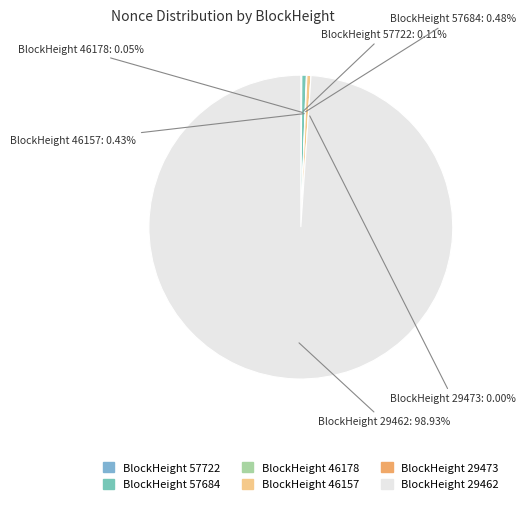

What portion of the pie excludes 29473?

100.0%